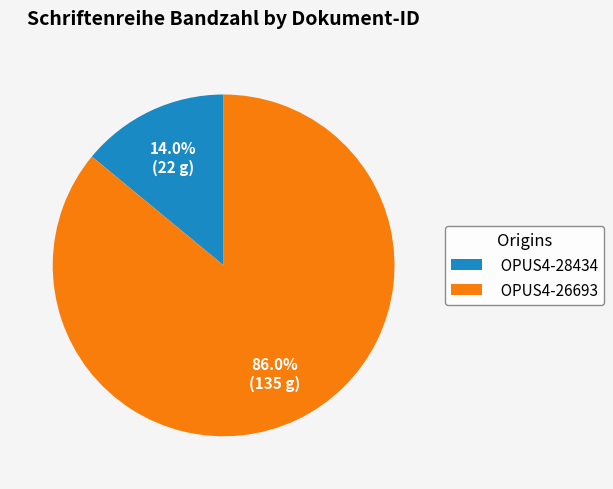

Approximately how many times larger is the value at OPUS4-28434 compared to OPUS4-26693?

0.2